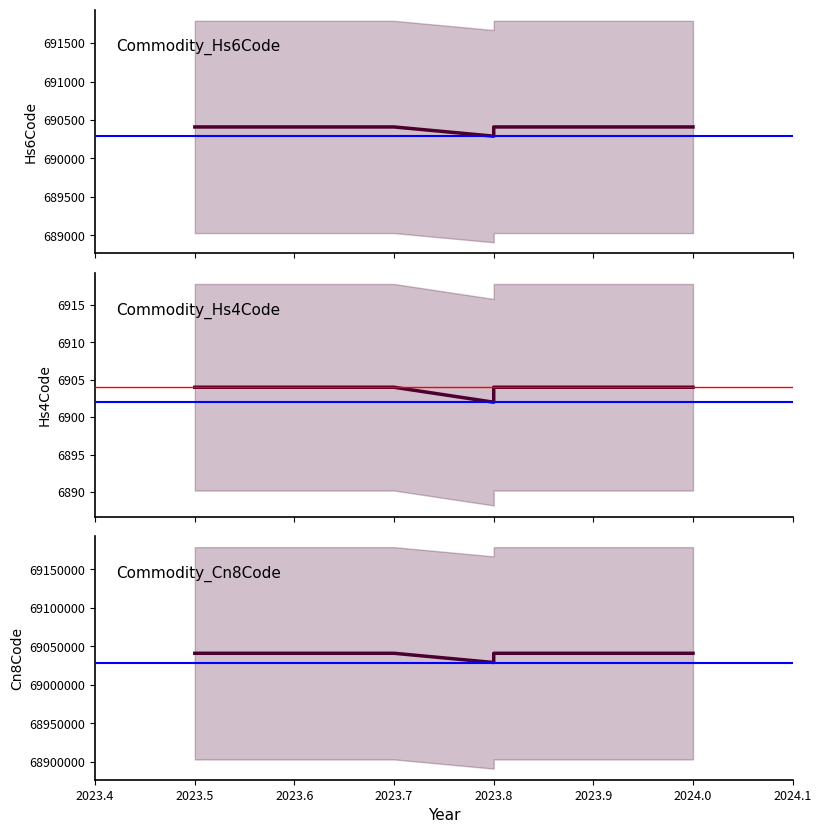

Reading right to left, list all the values displayed in this chart.

Commodity_Hs6Code: 690410	690410	690290	690410	690410	690410
Commodity_Hs4Code: 6904	6904	6902	6904	6904	6904
Commodity_Cn8Code: 69041000	69041000	69029000	69041000	69041000	69041000